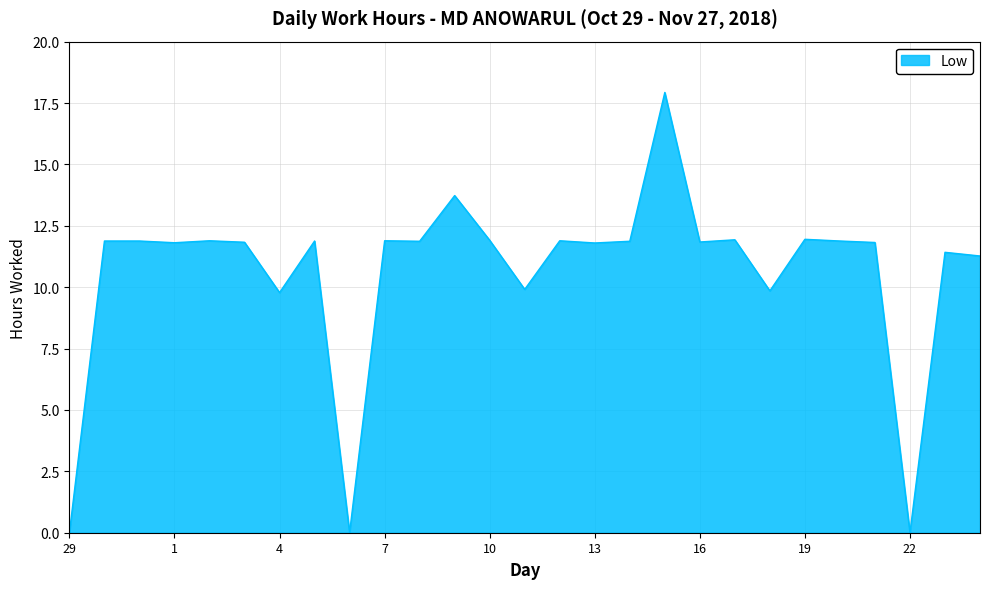

What is the greatest value displayed?

17.9